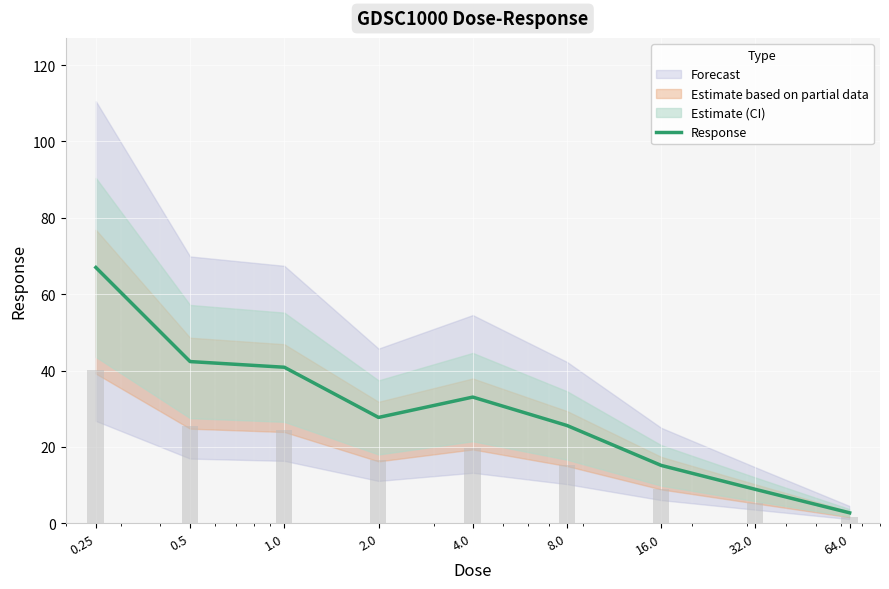

What is the ratio of the value at 4.0 to the value at 1.0?

0.8